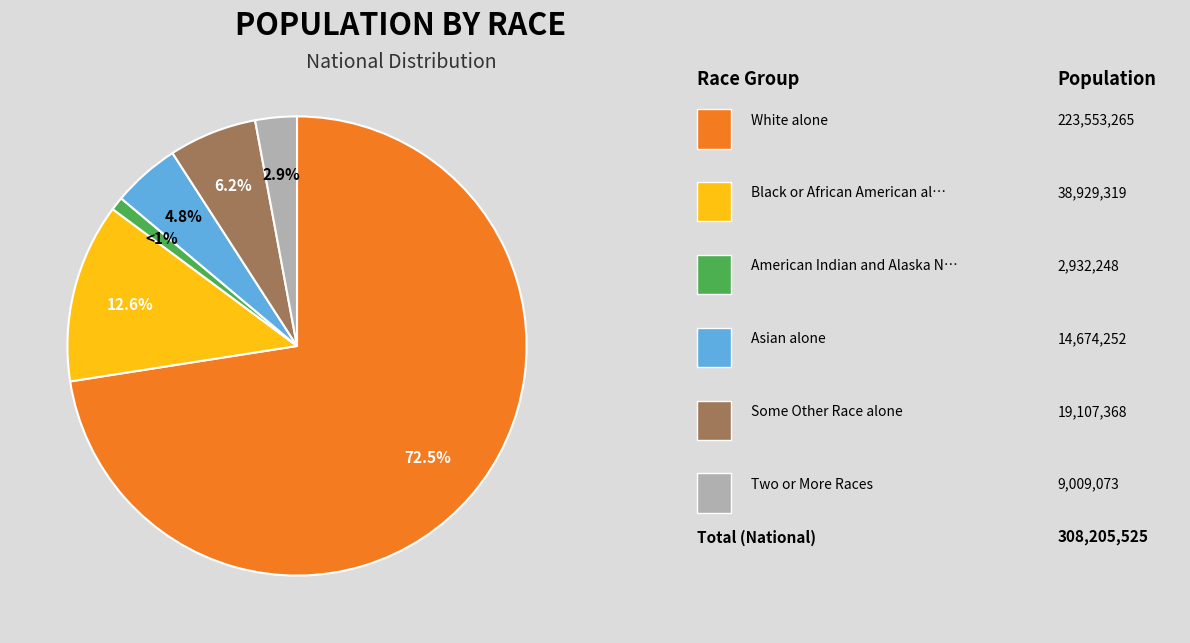

Is there any slice that represents more than half of the pie?

Yes